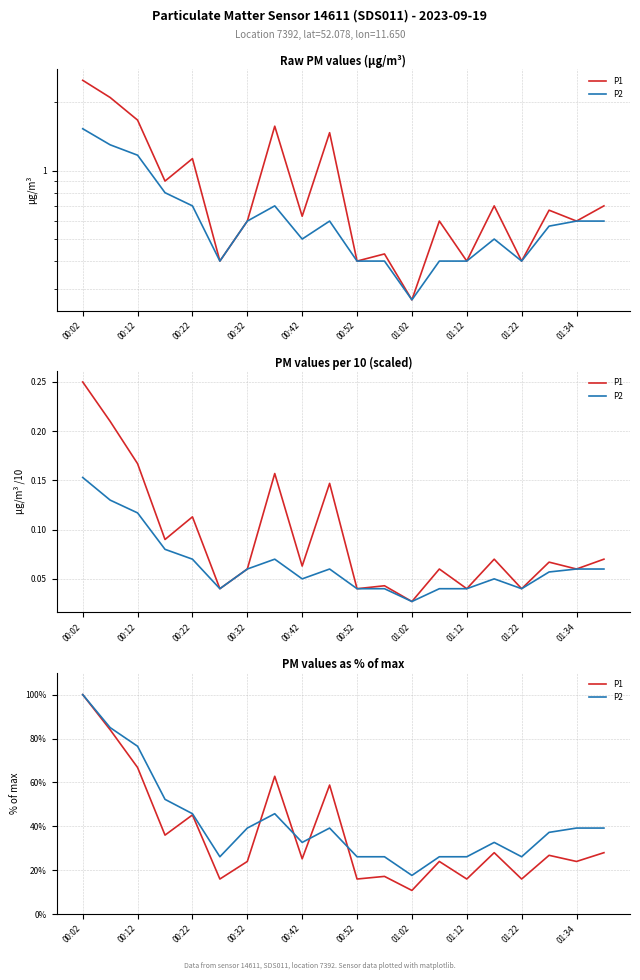

How many lines are shown in the chart?

2